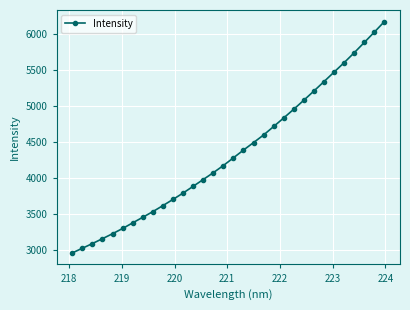

What is the greatest value displayed?

6178.5